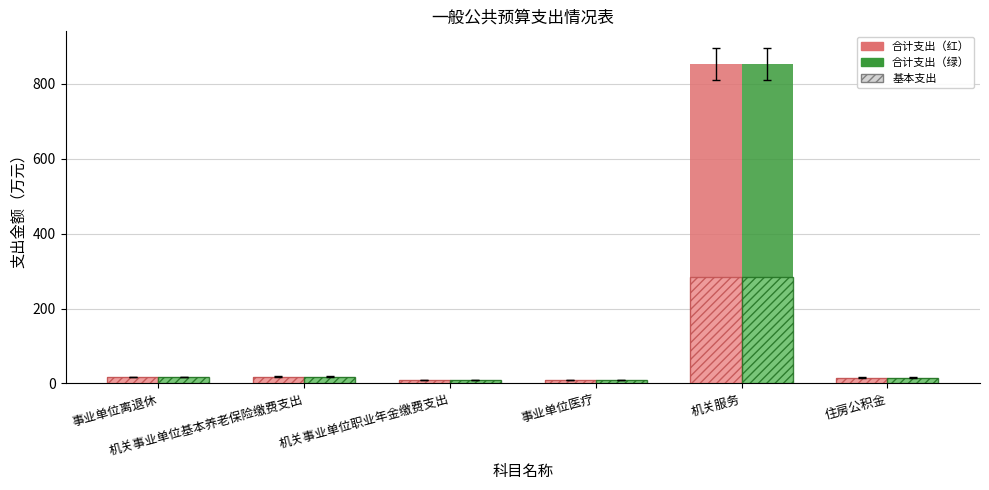

What is the maximum value shown in the chart?

853.0